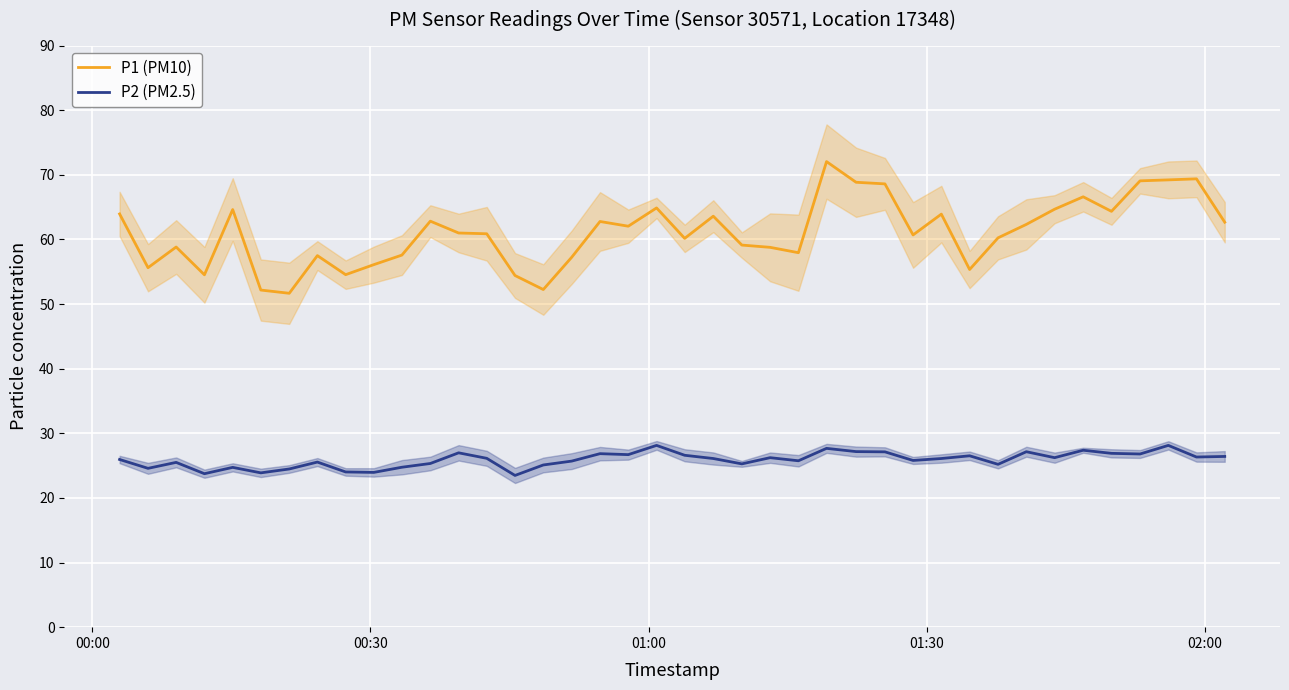

What is the highest value of the P2 (PM2.5) series?

28.1